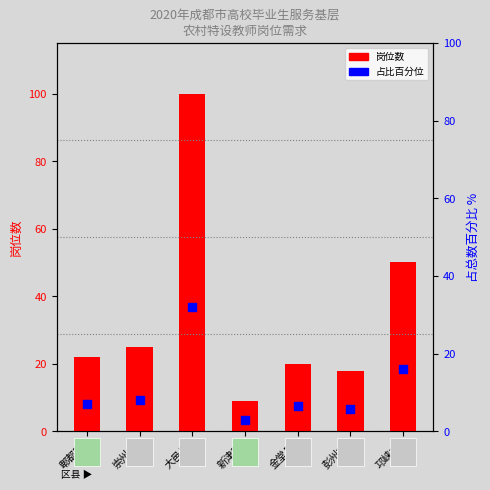

What is the ratio of the value at 彭州市 to the value at 新津区?

2.0